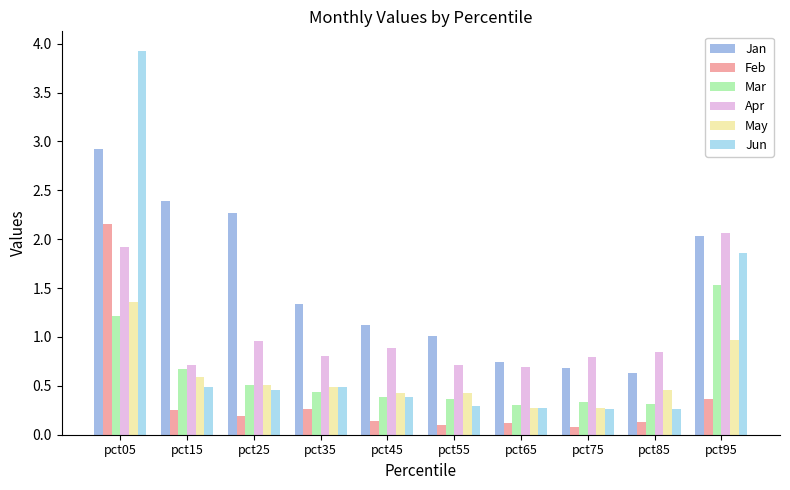

How many groups of bars are there?

10